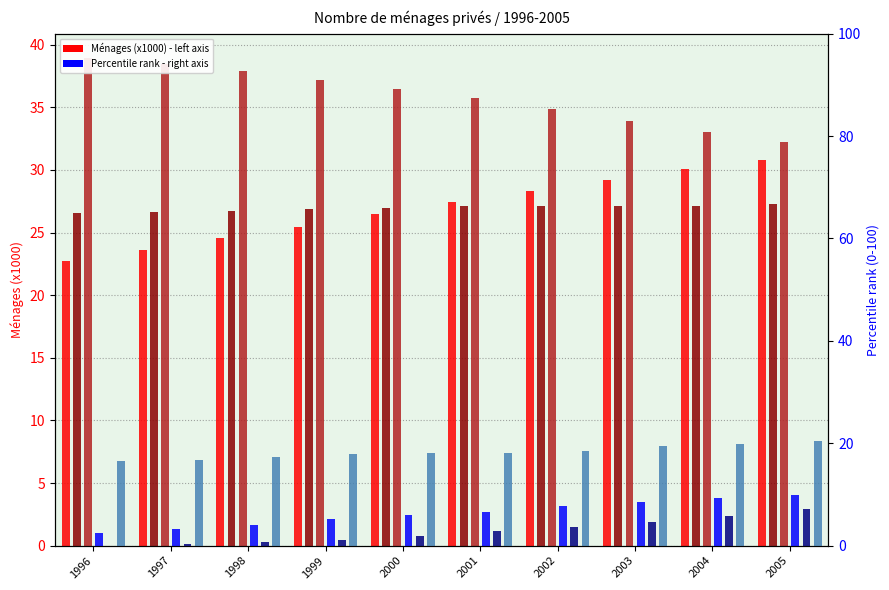

True or false: Mariés avec enfant has a value of 54.4 at 1998.

False